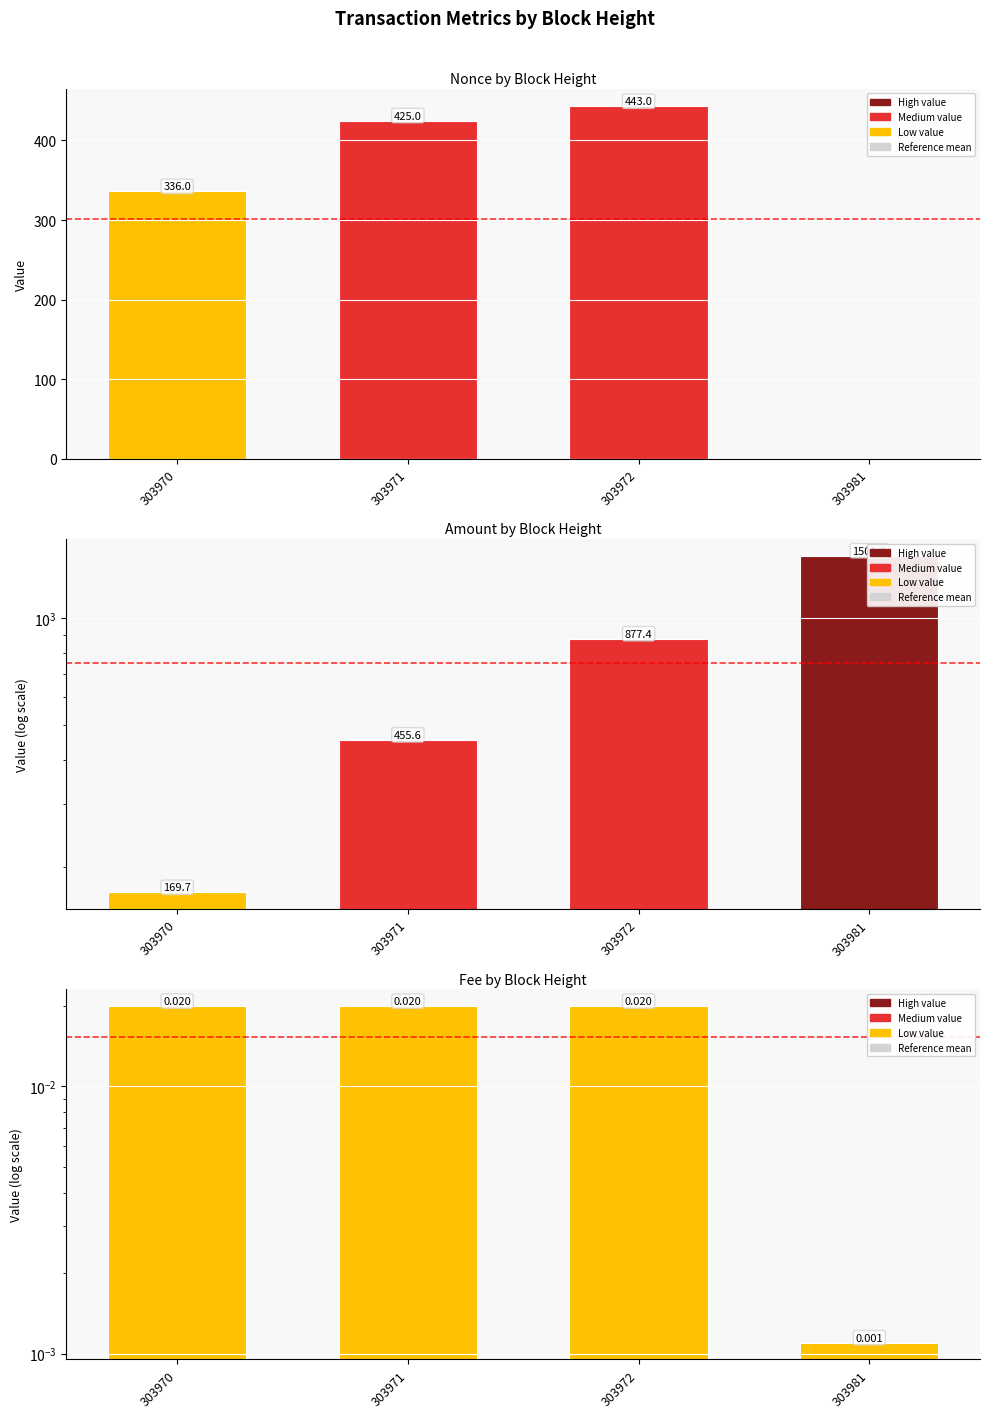

Reading left to right, list all the values displayed in this chart.

Nonce: 303970=336.0	303971=425.0	303972=443.0	303981=0.0
Amount: 303970=169.7	303971=455.6	303972=877.4	303981=1501.7
Fee: 303970=0.0	303971=0.0	303972=0.0	303981=0.0